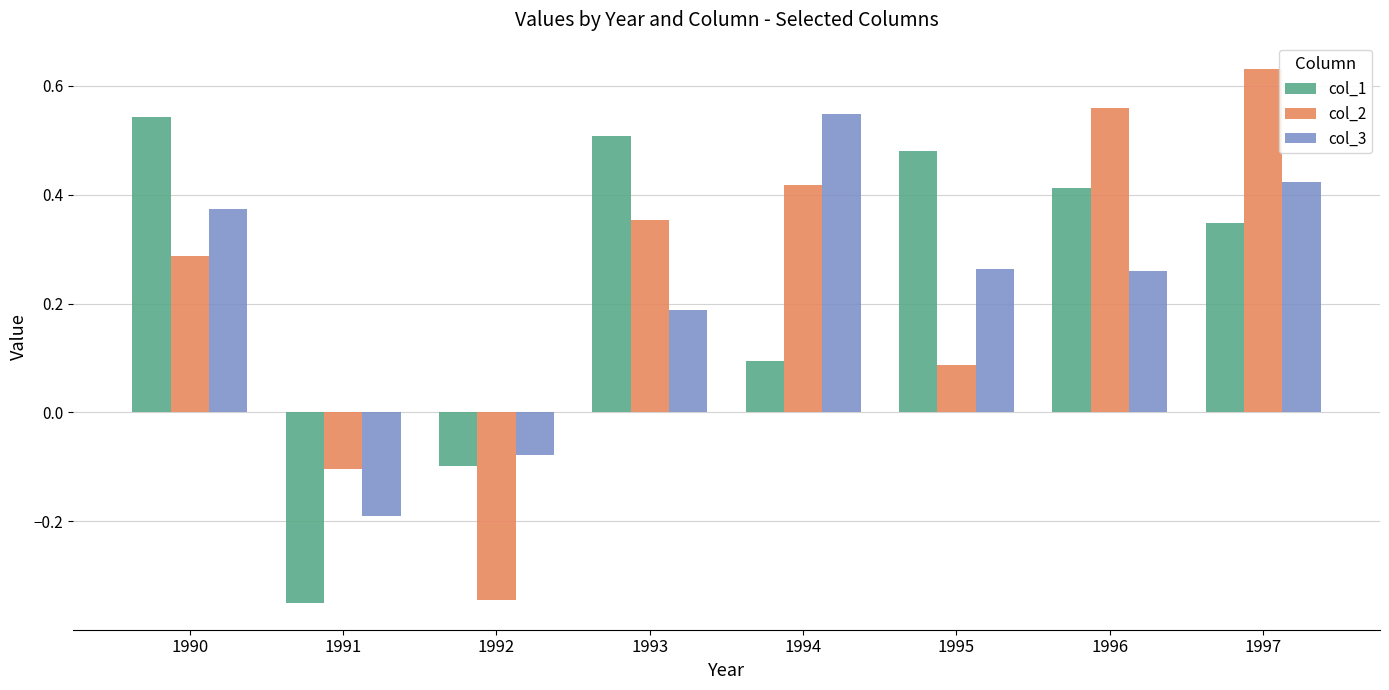

Which category has the highest value in the col_1 series?

1990